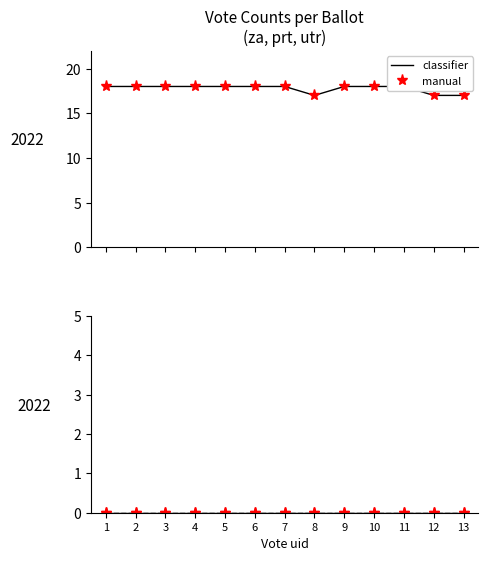

Reading left to right, transcribe all the data shown in this chart.

za: 1=18	2=18	3=18	4=18	5=18	6=18	7=18	8=17	9=18	10=18	11=18	12=17	13=17
za (points): 1=18	2=18	3=18	4=18	5=18	6=18	7=18	8=17	9=18	10=18	11=18	12=17	13=17
prt: 1=0	2=0	3=0	4=0	5=0	6=0	7=0	8=0	9=0	10=0	11=0	12=0	13=0
prt (points): 1=0	2=0	3=0	4=0	5=0	6=0	7=0	8=0	9=0	10=0	11=0	12=0	13=0
utr: 1=0	2=0	3=0	4=0	5=0	6=0	7=0	8=0	9=0	10=0	11=0	12=0	13=0
utr (points): 1=0	2=0	3=0	4=0	5=0	6=0	7=0	8=0	9=0	10=0	11=0	12=0	13=0